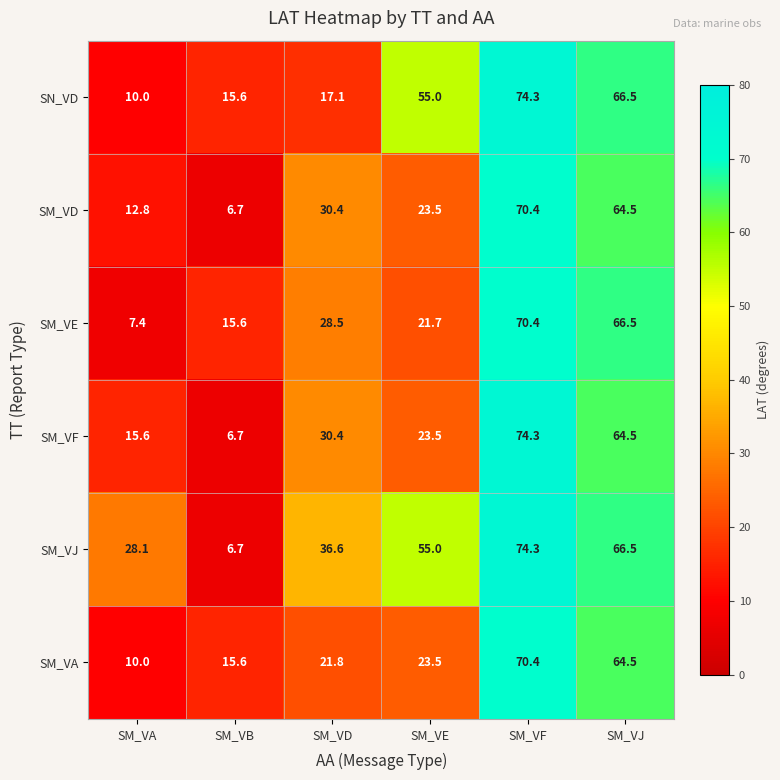

Rank the categories by SN_VD value from lowest to highest.

SM_VA, SM_VB, SM_VD, SM_VE, SM_VJ, SM_VF